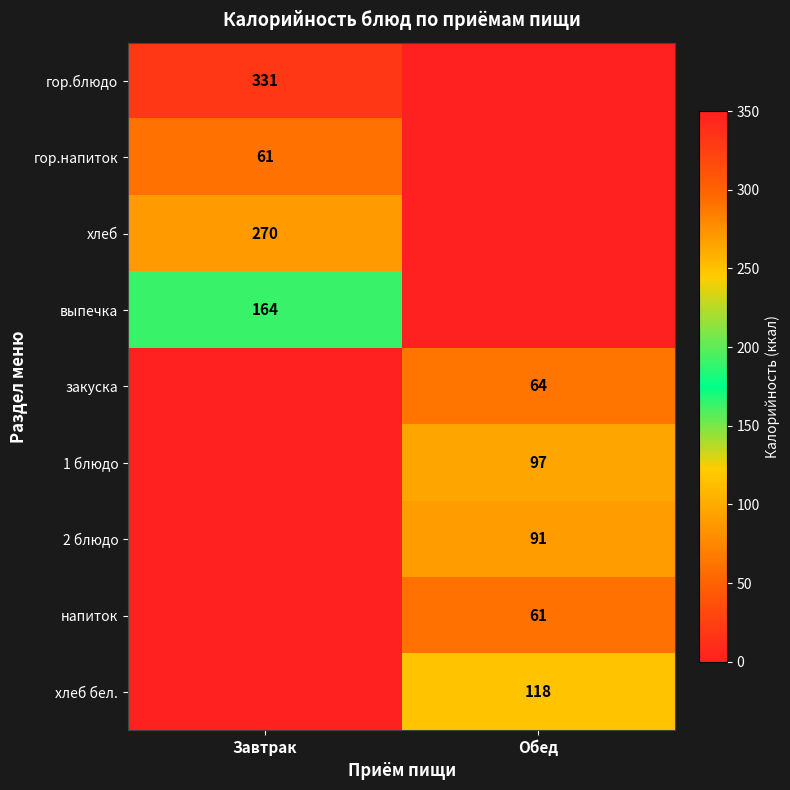

Which category has the lowest value across all series?

Обед